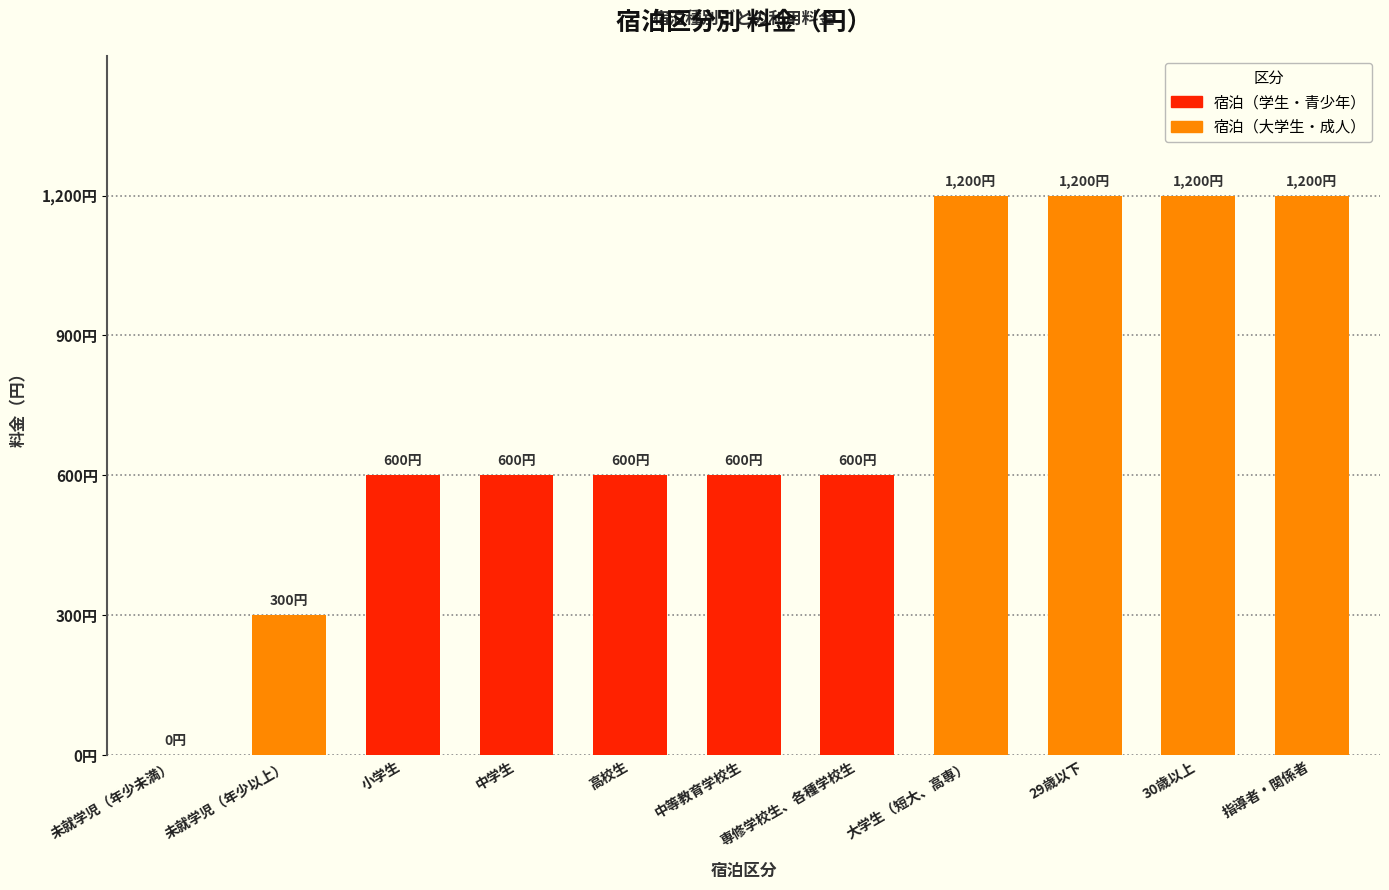

Which category has the highest value across all series?

大学生（短大、高専）